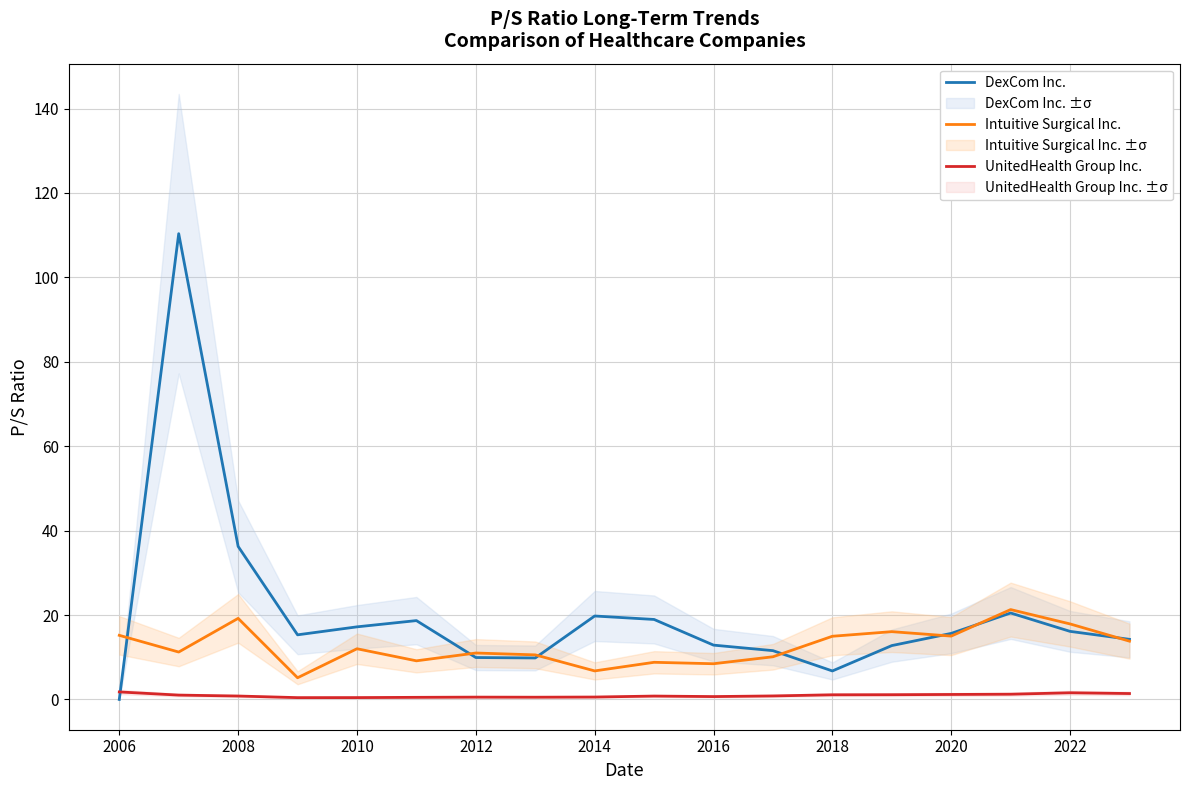

At which category does the chart reach its minimum across all series?

2006